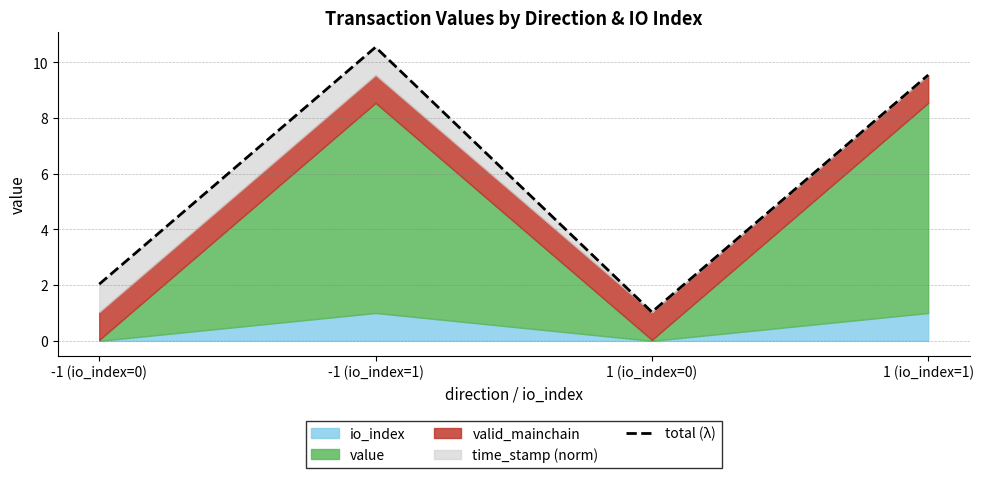

Between 1 (io_index=0) and -1 (io_index=0), which is larger?

-1 (io_index=0)